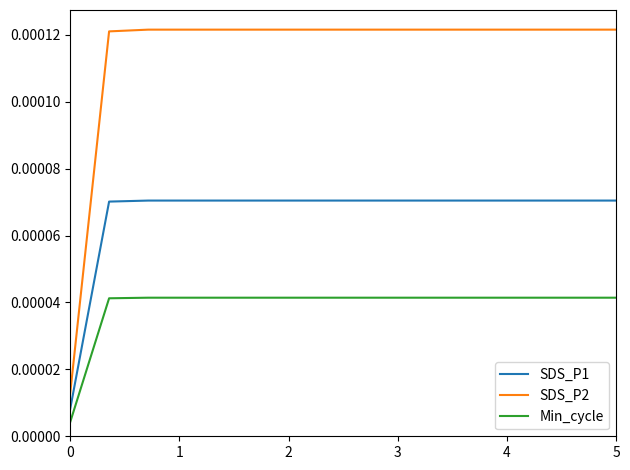

Which series has the largest range (max minus min)?

SDS_P2